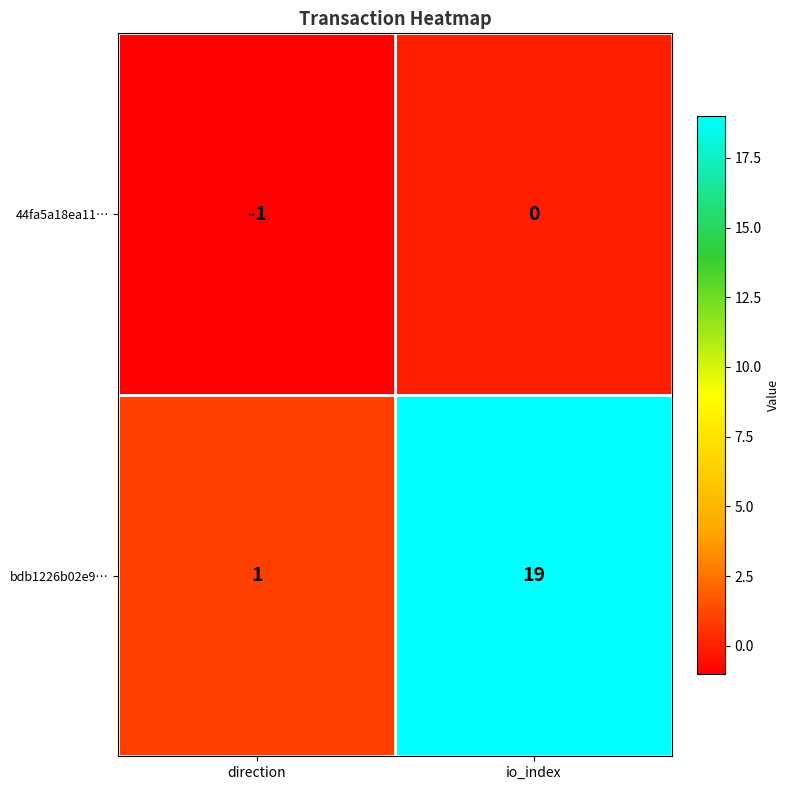

At which category is the sum across all series the highest?

io_index